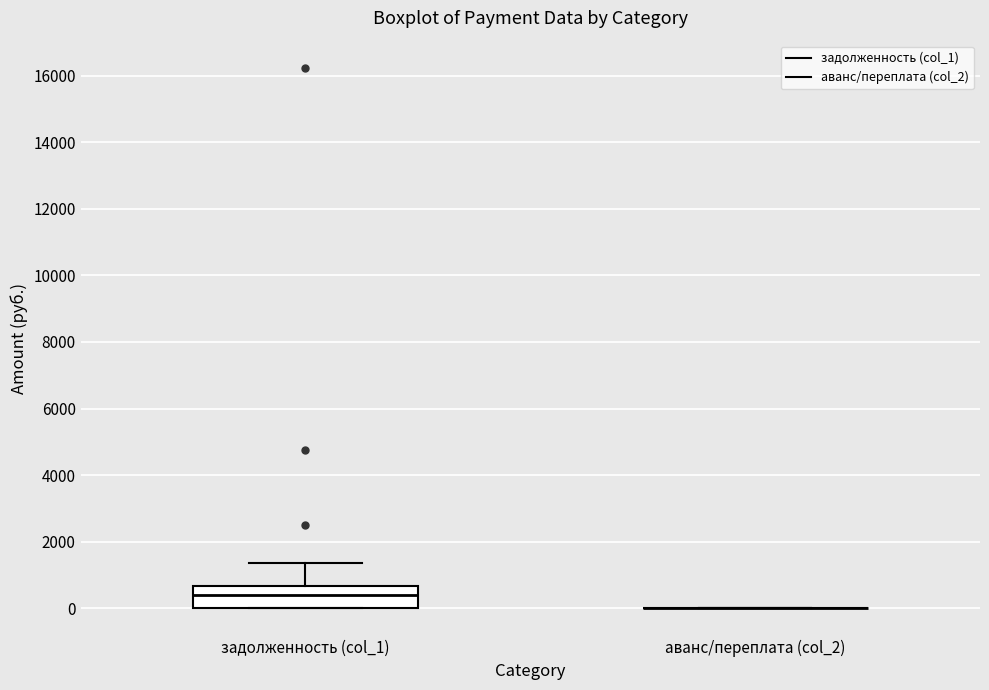

Which box is the tallest, from its lower edge to its upper edge?

задолженность (col_1)